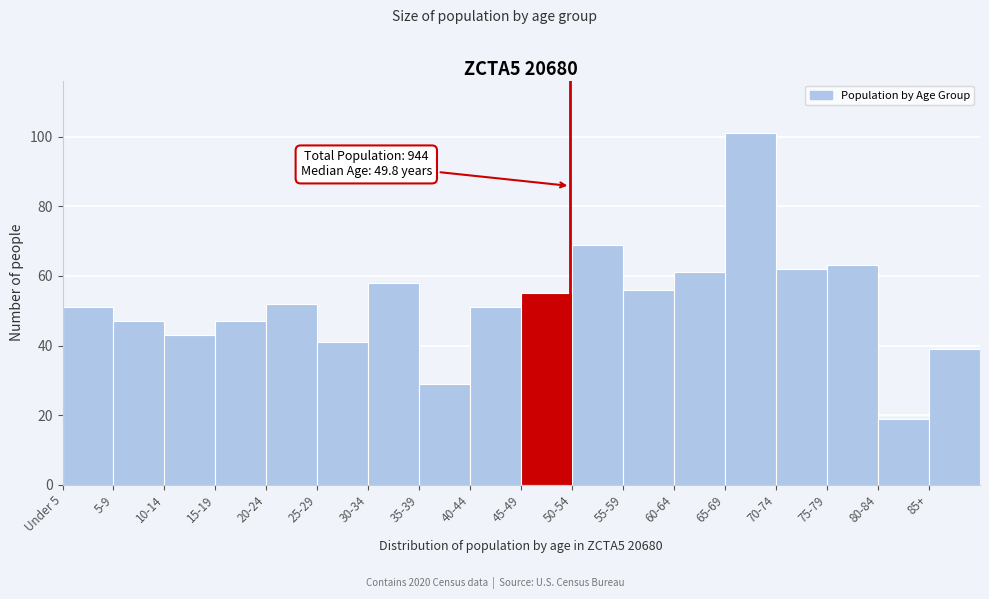

Reading left to right, transcribe all the data shown in this chart.

51	47	43	47	52	41	58	29	51	55	69	56	61	101	62	63	19	39